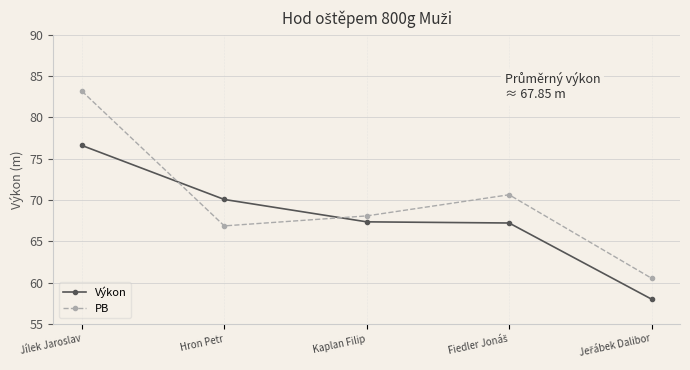

Reading left to right, transcribe all the data shown in this chart.

Výkon: 76.6	70.1	67.4	67.2	58.0
PB: 83.2	66.9	68.1	70.6	60.5